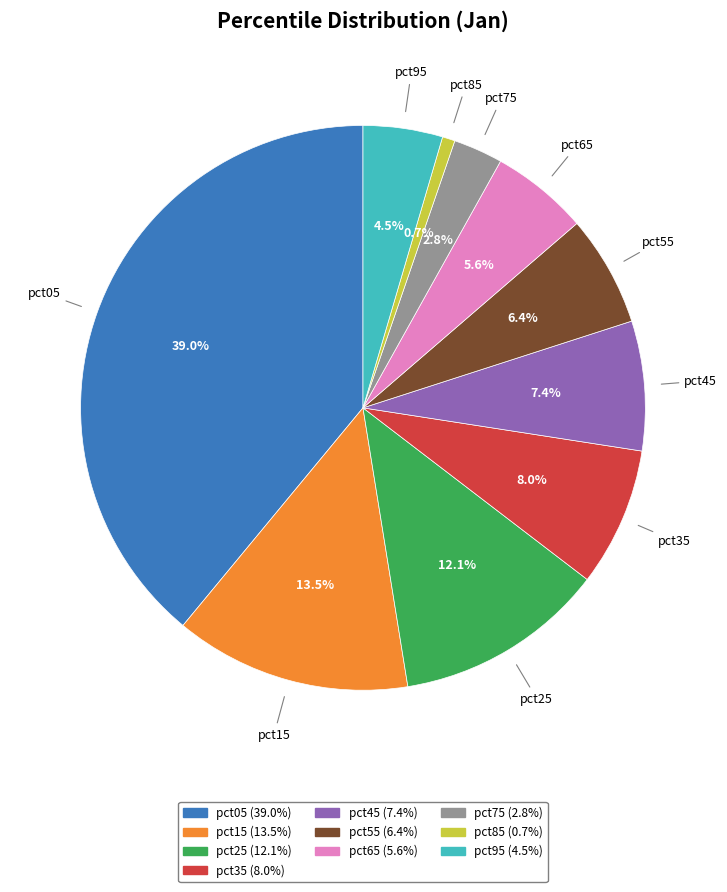

What is the ratio of the value at pct65 to the value at pct05?

0.1